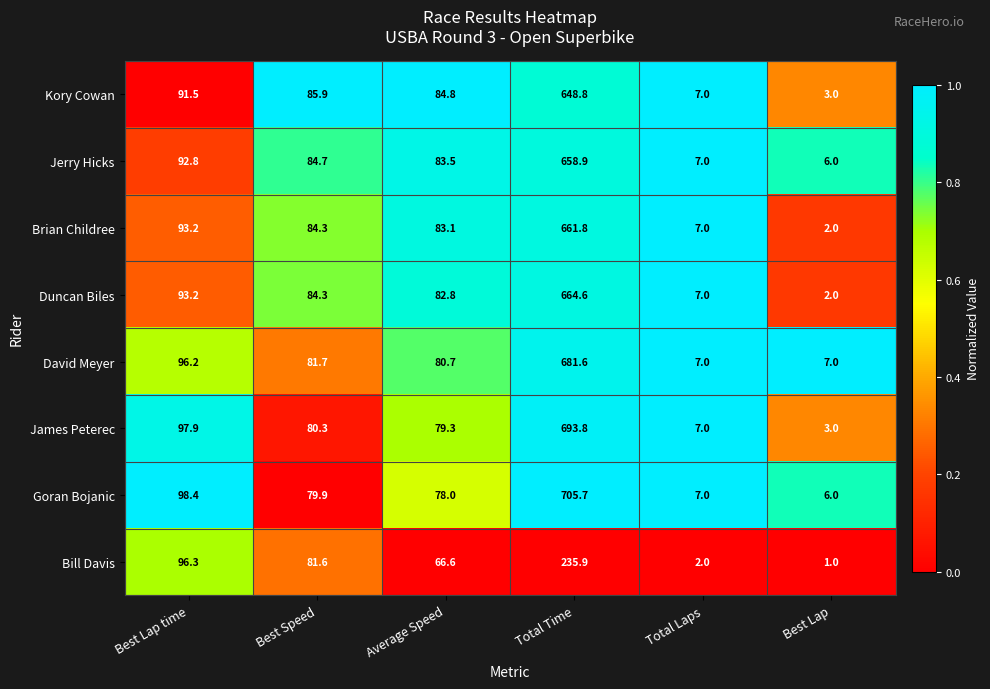

What is the sum of the Jerry Hicks values at Best Speed and Best Lap?

90.7